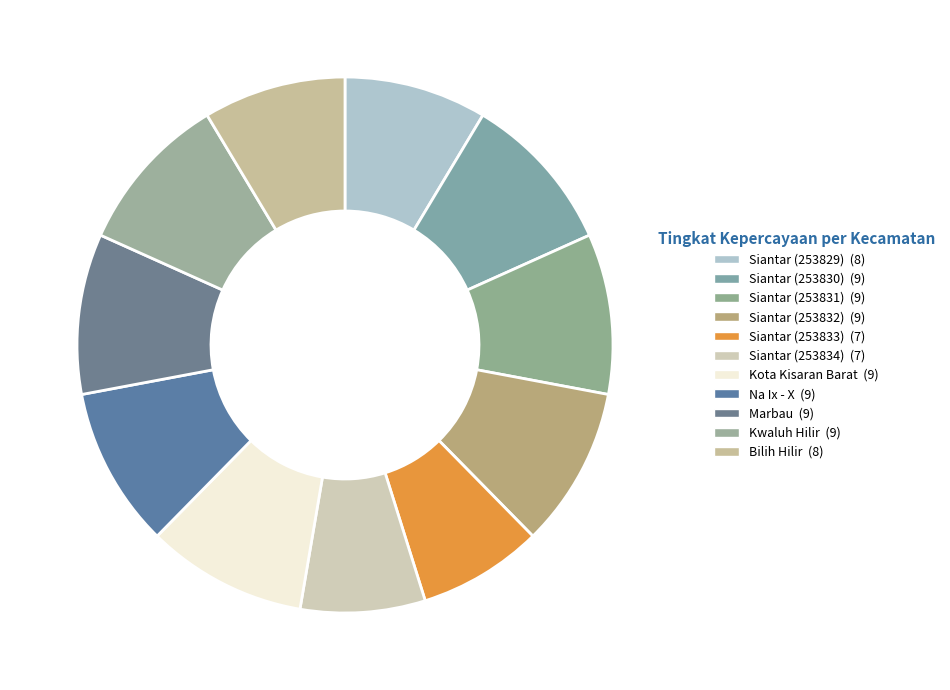

What is the ratio of the value at Siantar (253830) to the value at Bilih Hilir?

1.1